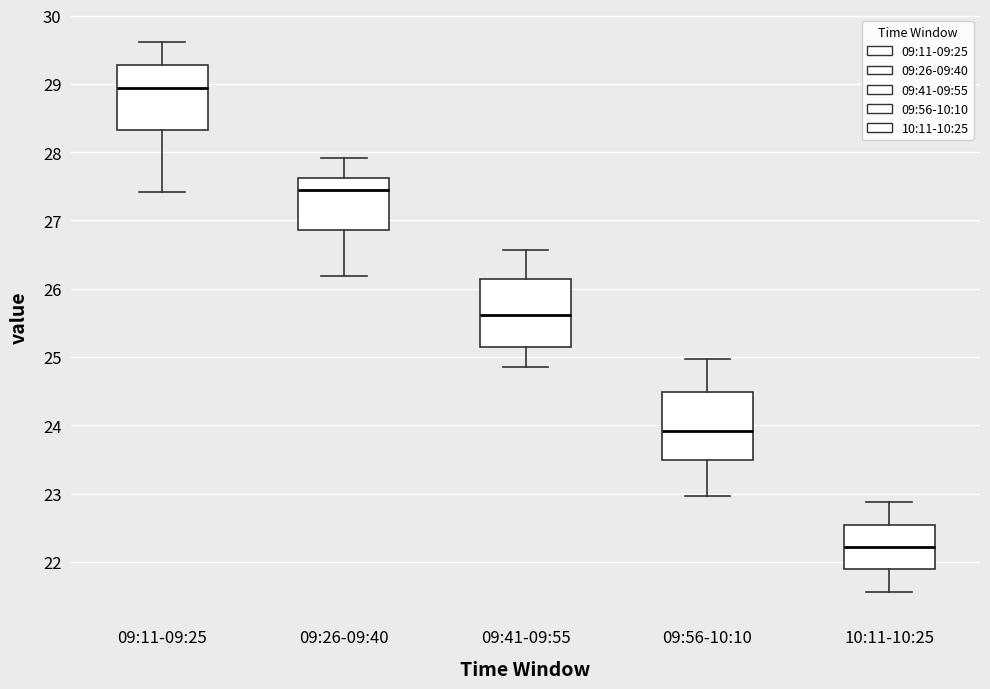

Reading left to right, transcribe this box plot: for each box, give where its median line is, the range the box spans, and where its two whiskers end, as read against the y-axis. The values are not printed on the chart, so give them approximately, as read against the axis.

09:11-09:25: median 28.9, box 28.3 to 29.3, whiskers 27.4 to 29.6
09:26-09:40: median 27.4, box 26.9 to 27.6, whiskers 26.2 to 27.9
09:41-09:55: median 25.6, box 25.1 to 26.1, whiskers 24.9 to 26.6
09:56-10:10: median 23.9, box 23.5 to 24.5, whiskers 23.0 to 25.0
10:11-10:25: median 22.2, box 21.9 to 22.5, whiskers 21.6 to 22.9